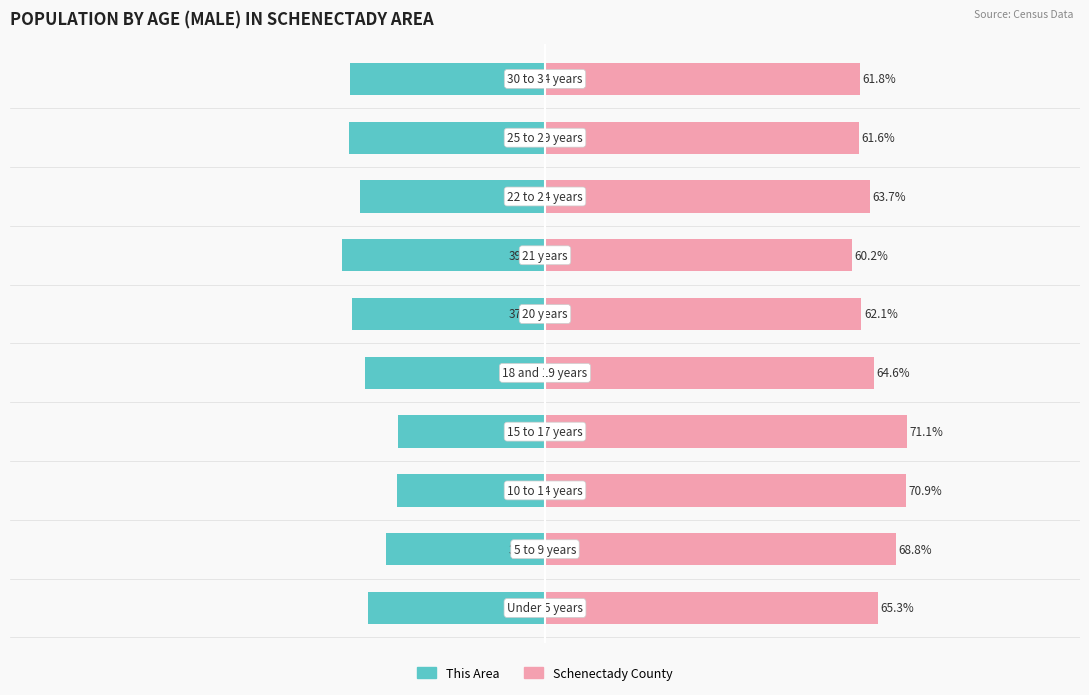

What is the value of the This Area bar at the 2nd from the left?

-31.2